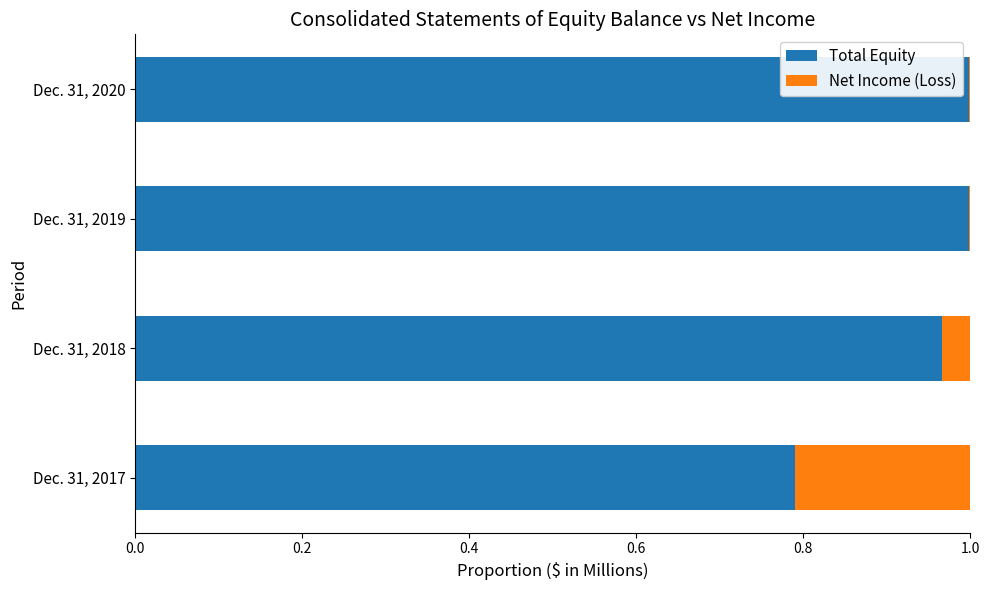

The value of Total Equity at Dec. 31, 2019 is 0.6. True or false?

False